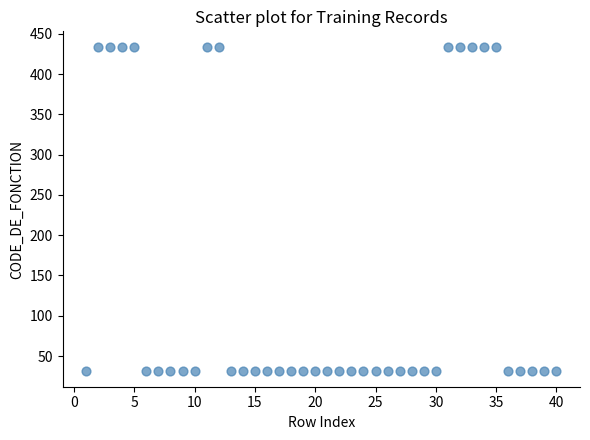

What is the range of Y values (max minus min)?

401